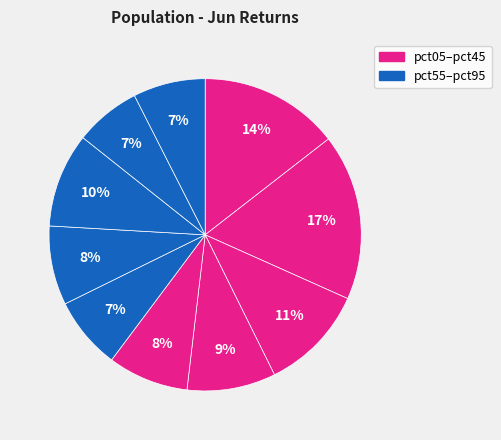

What is the largest slice in the pie chart?

pct15